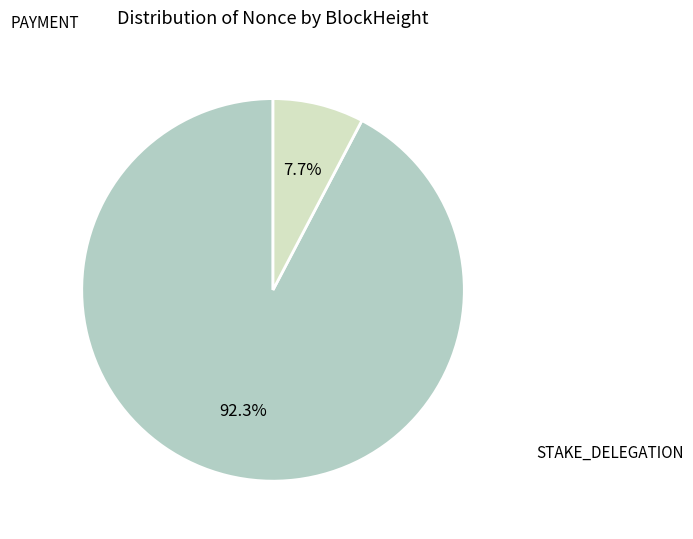

Is there any slice that represents more than half of the pie?

Yes